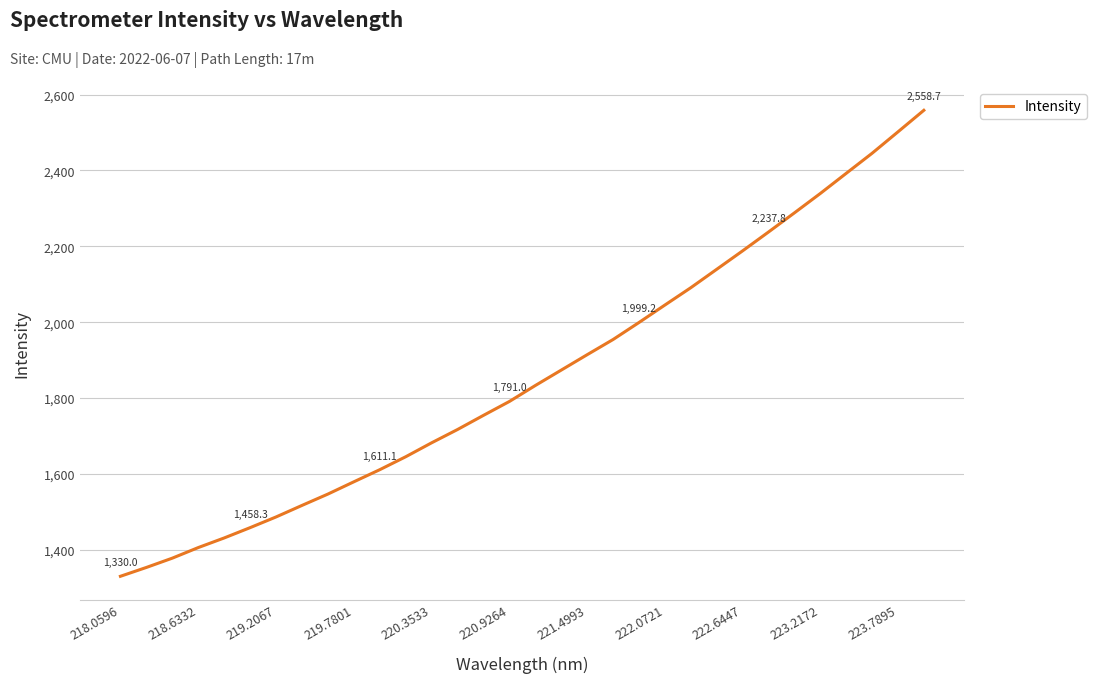

What is the difference between the maximum and minimum values?

1228.8